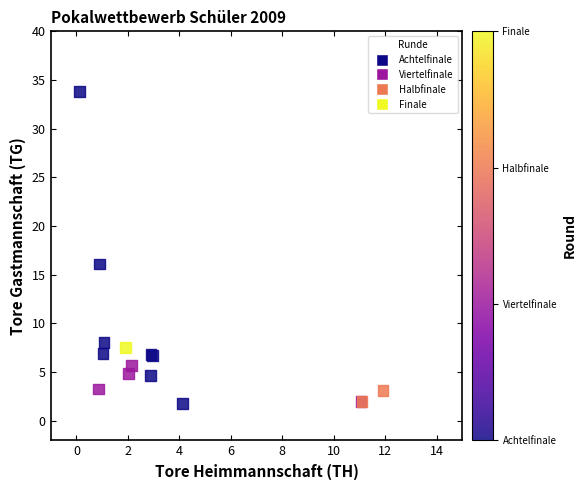

What Y value in the scatter plot is closest to 17?

16.1